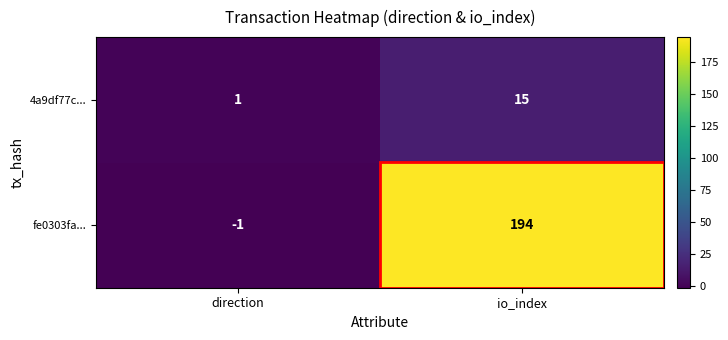

Which series has the largest total across all categories?

fe0303fa...